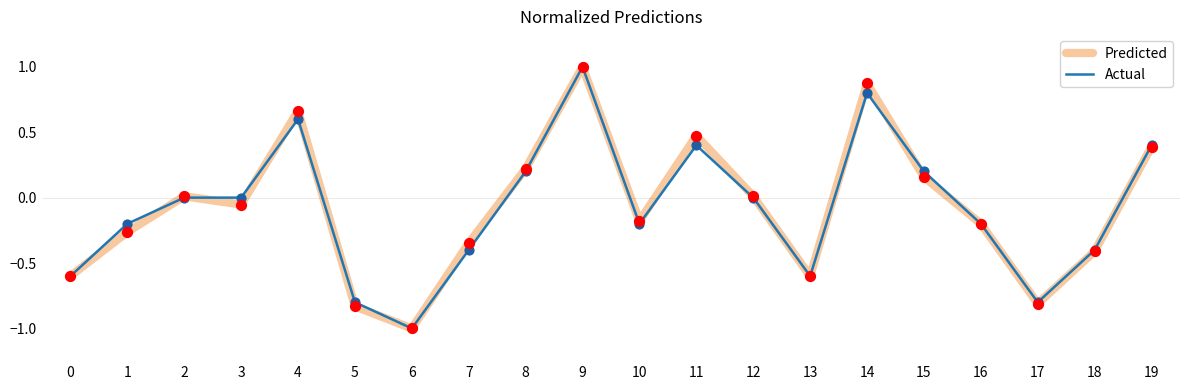

Is the value of Predicted at 13 greater than the value of Actual at 8?

No